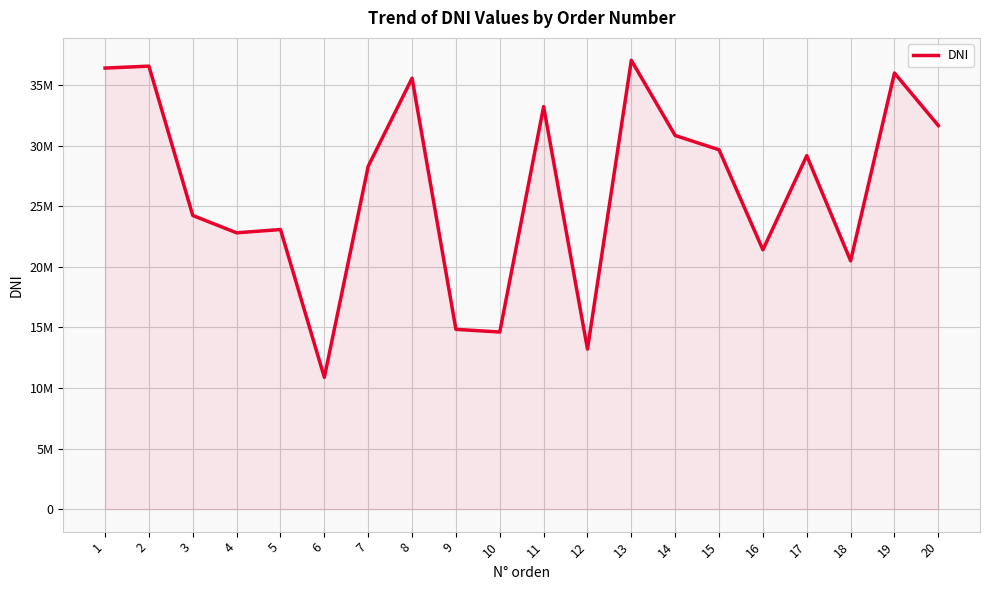

Is it true that the value at 1 is 52370614?

False